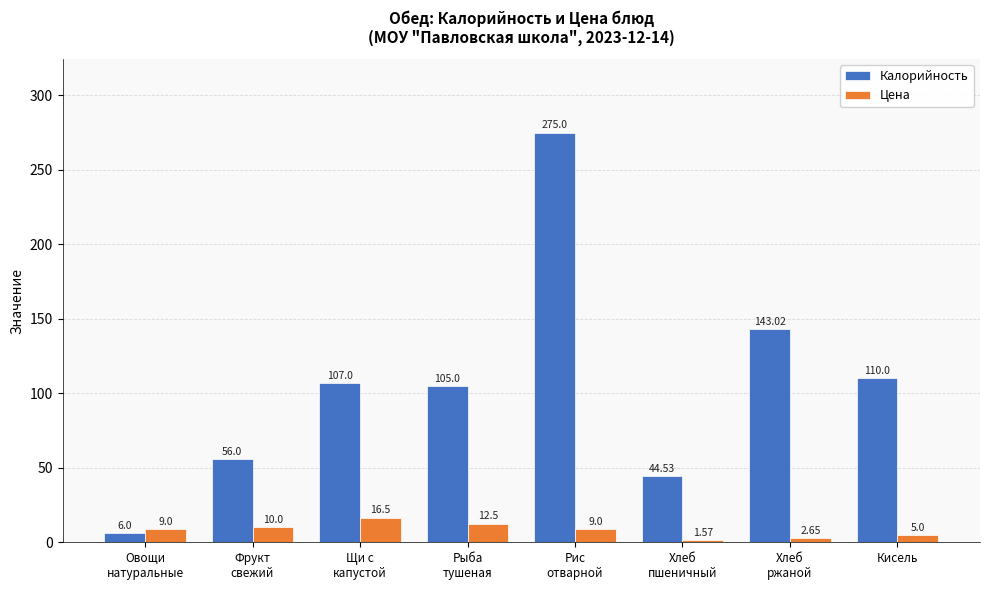

What is the spread (max minus min) of values at Кисель?

105.0